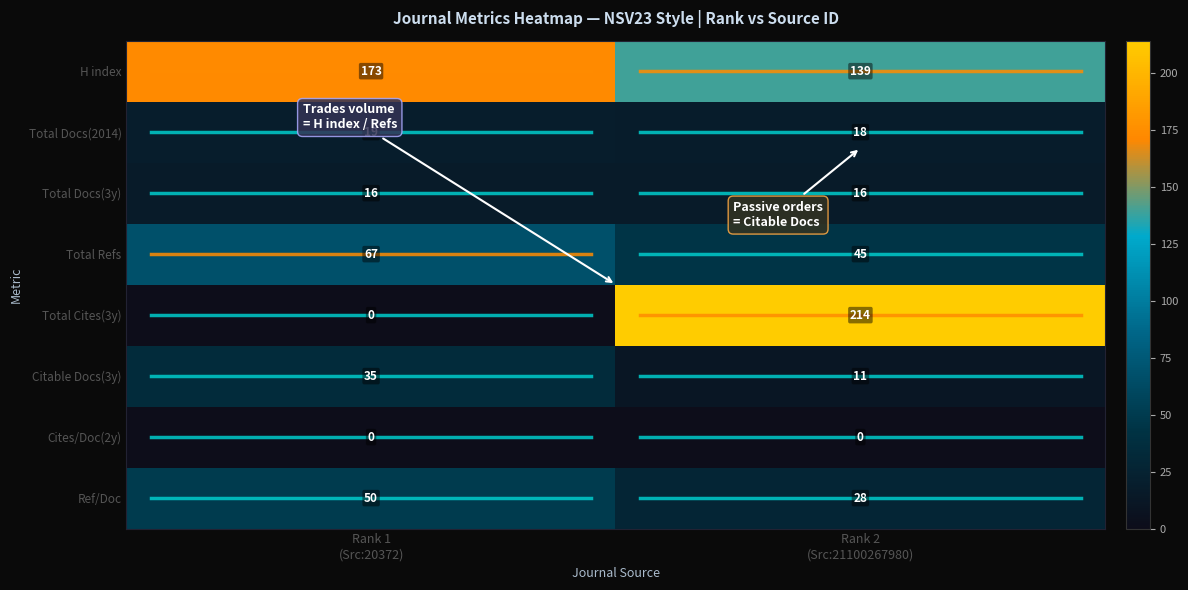

Which series has the largest total across all categories?

H index